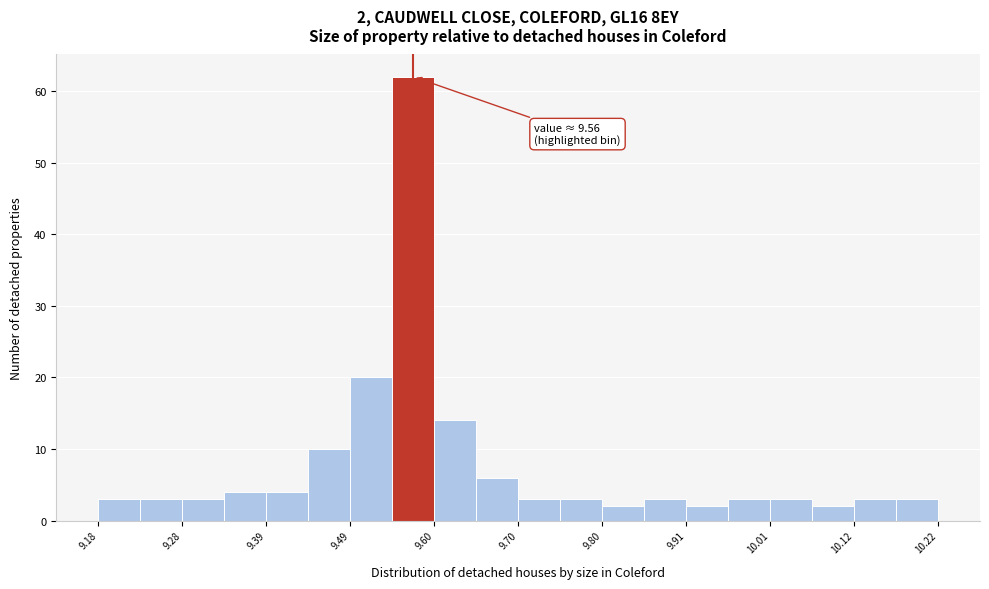

Read against the x-axis, roughly where is the centre of the tallest bar?

9.58